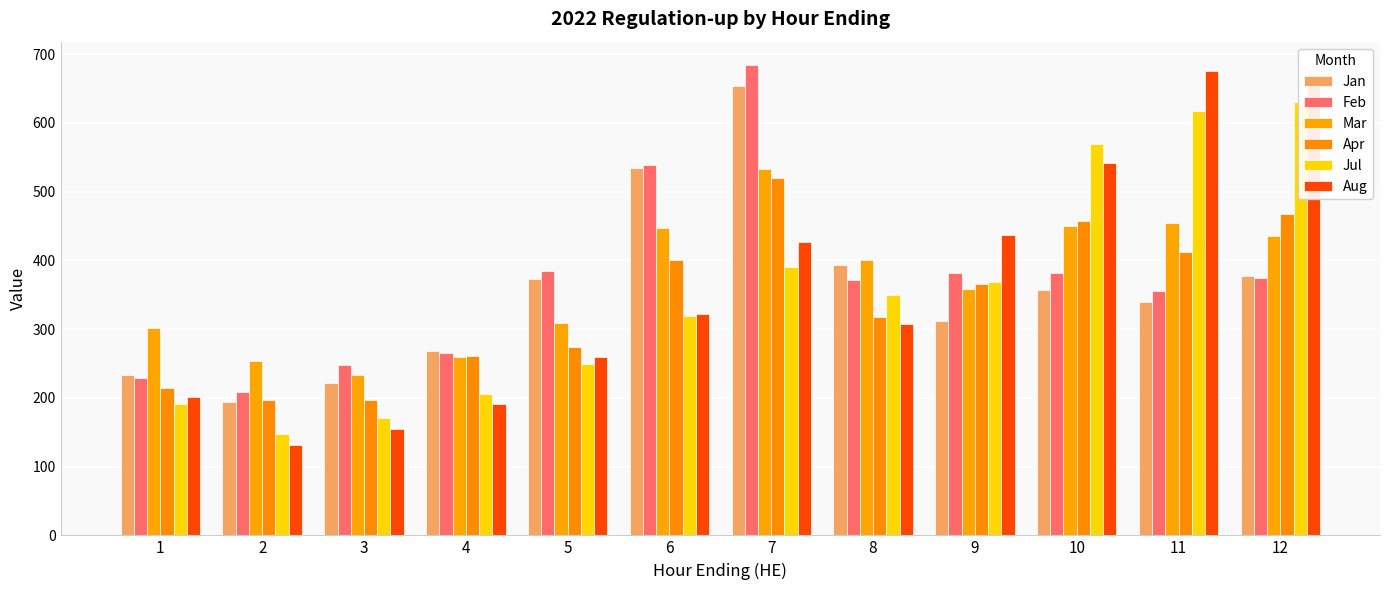

Which series changed the most between 6 and 11?

Aug